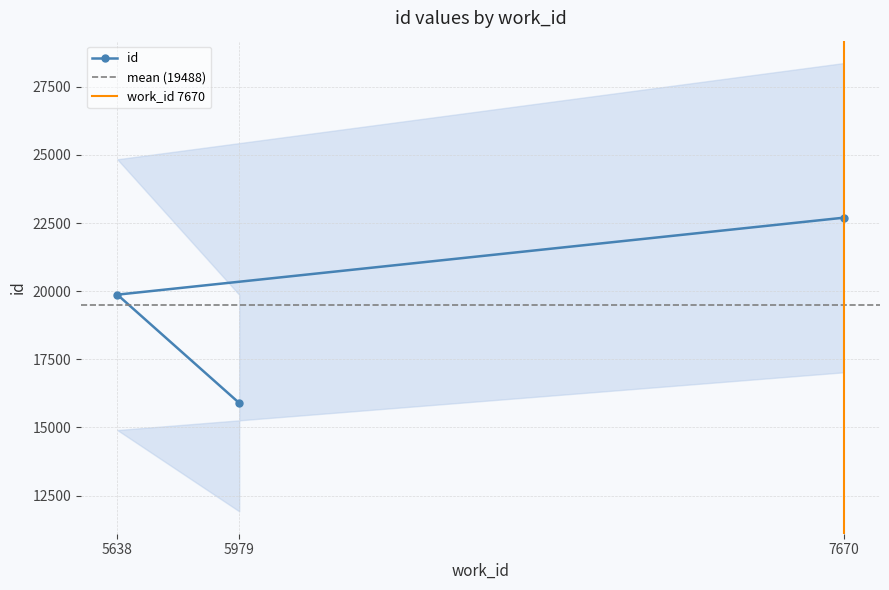

How many values are below 19872?

1